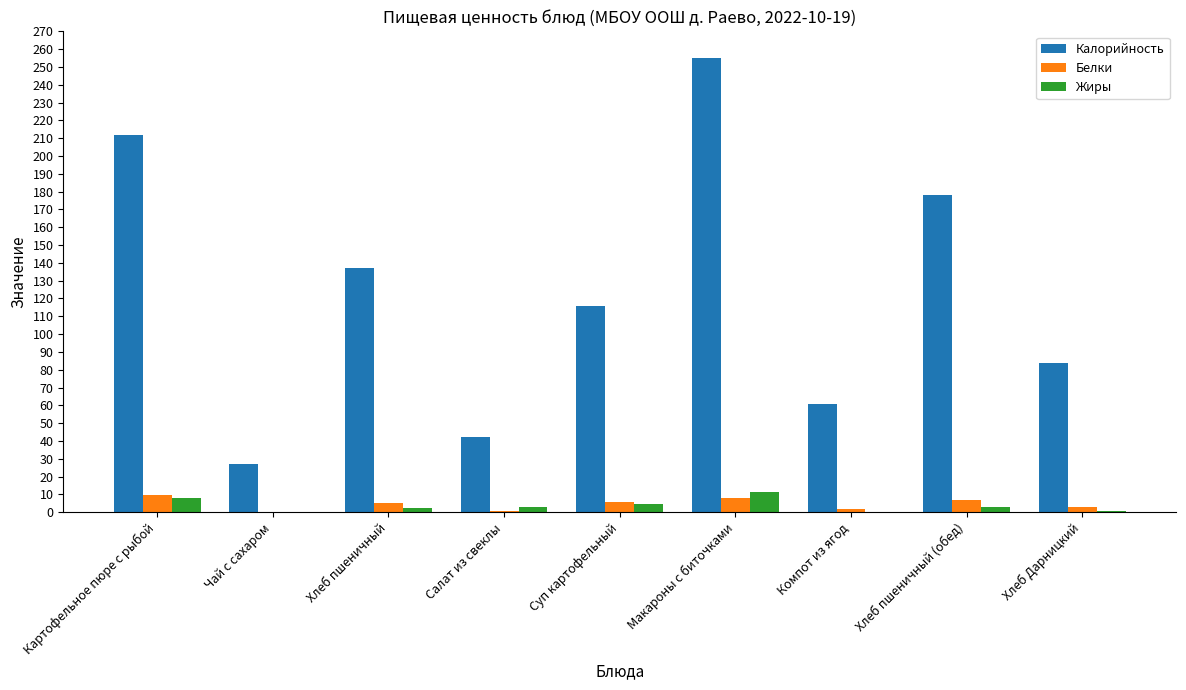

Which series changed the most between Компот из ягод and Хлеб пшеничный (обед)?

Калорийность